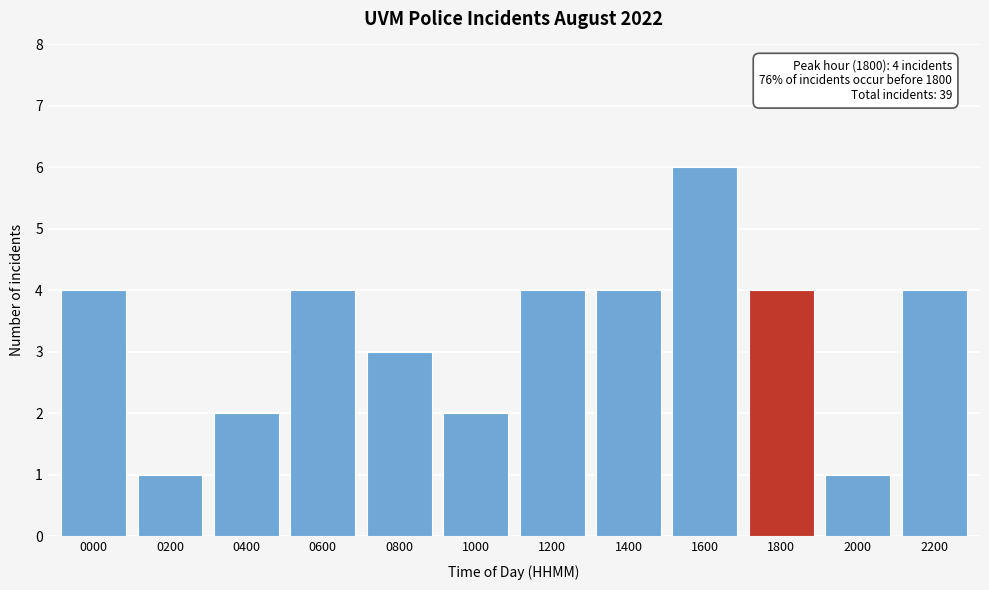

Reading left to right, what are all the values shown in this chart?

4	1	2	4	3	2	4	4	6	4	1	4